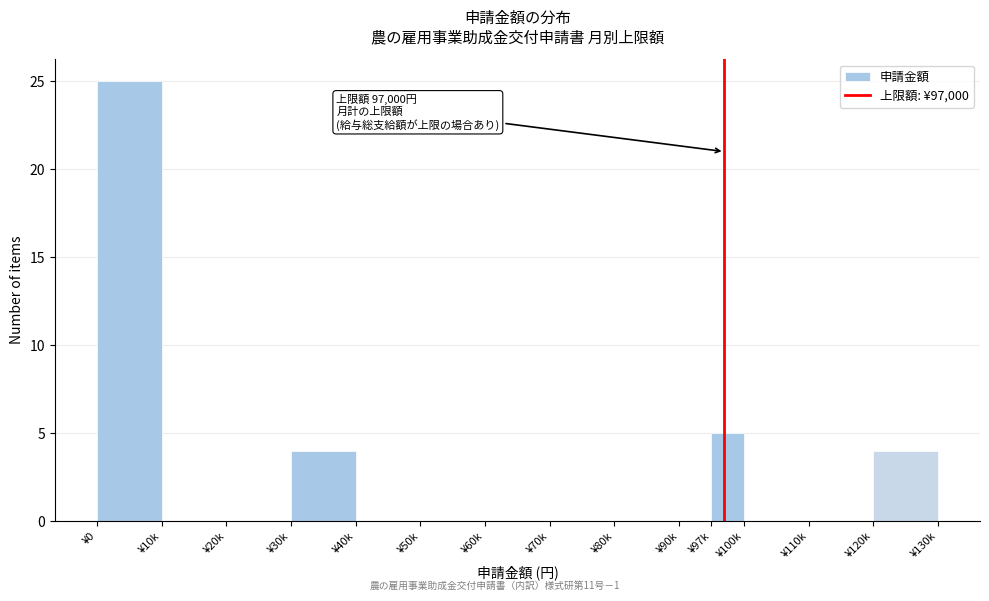

Reading left to right, what are all the values shown in this chart?

¥0=25	¥10k=0	¥20k=0	¥30k=4	¥40k=0	¥50k=0	¥60k=0	¥70k=0	¥80k=0	¥90k=0	¥97k=5	¥100k=0	¥110k=0	¥120k=4